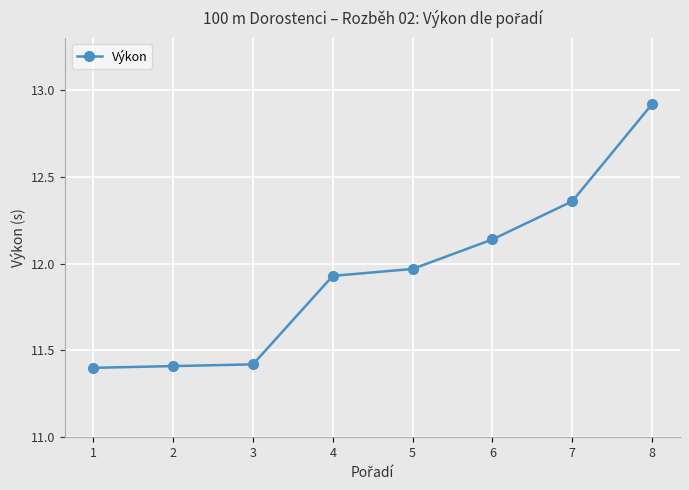

Between 4 and 8, which is larger?

8